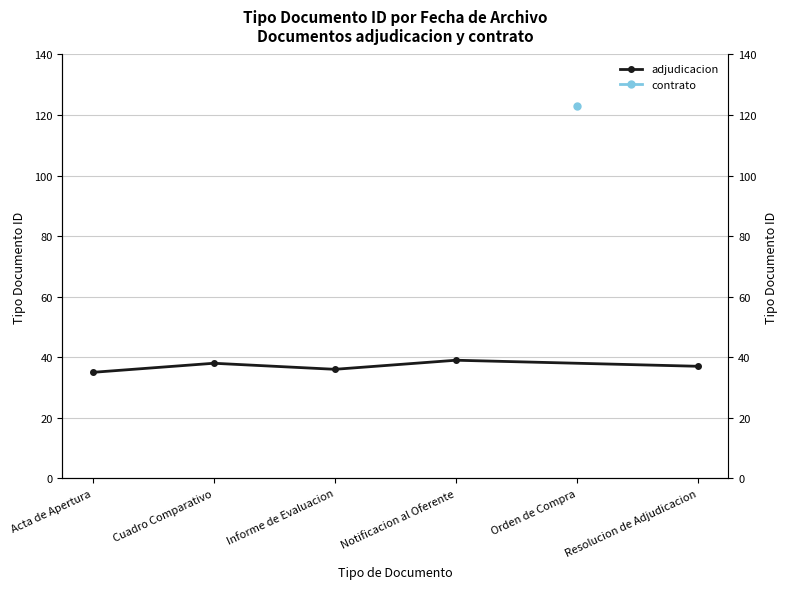

Reading left to right, extract all data points from this chart.

35	38	36	39	37